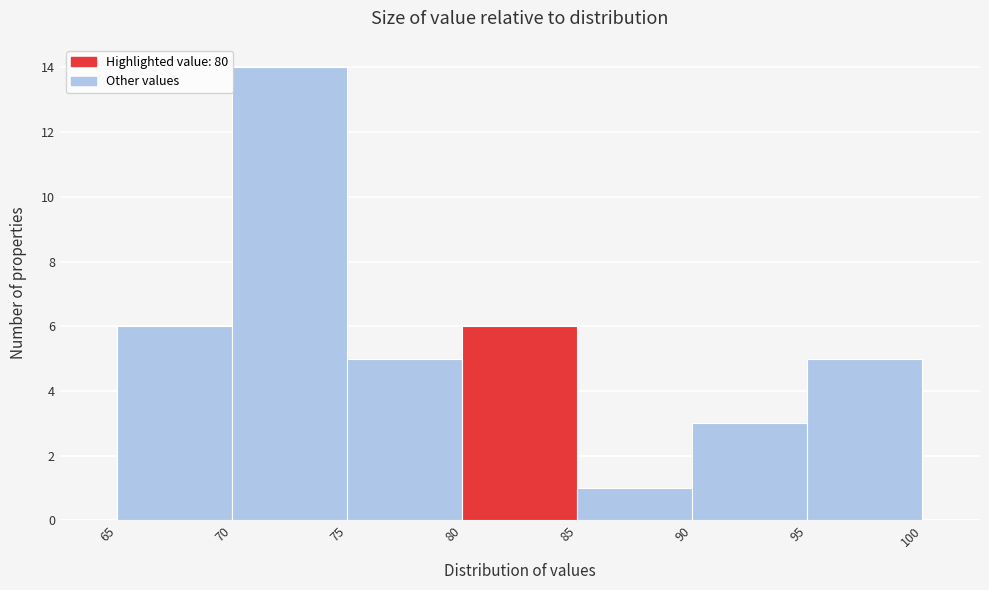

Reading left to right, list every bar in this chart as the range it spans on the x-axis followed by its height. The values are not printed on the chart, so give them approximately, as read against the axis.

65 to 70: 6
70 to 75: 14
75 to 80: 5
80 to 85: 6
85 to 90: 1
90 to 95: 3
95 to 100: 5